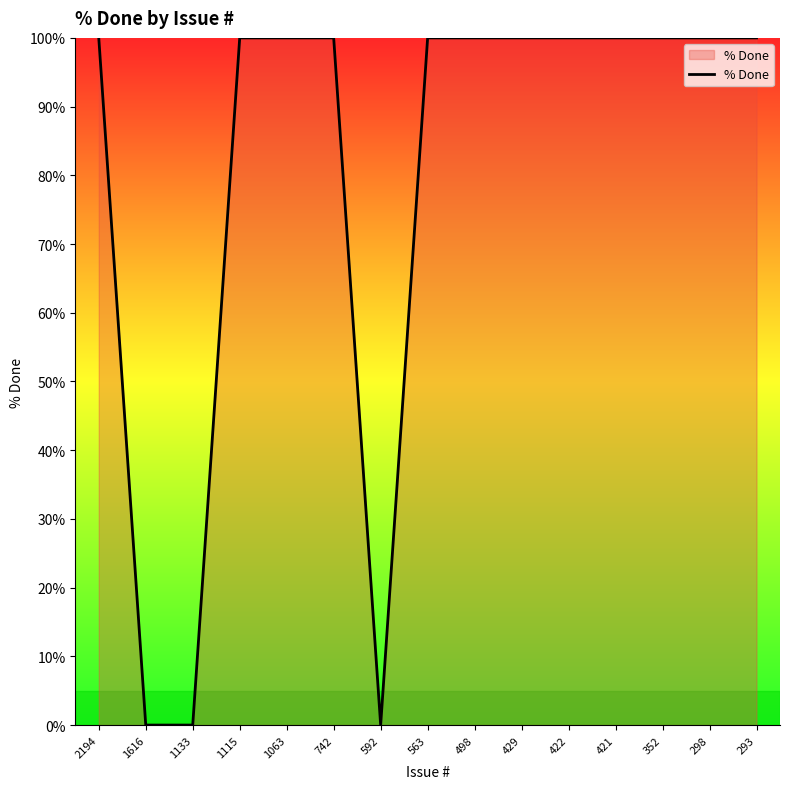

Is it true that the value at 498 is 164?

False